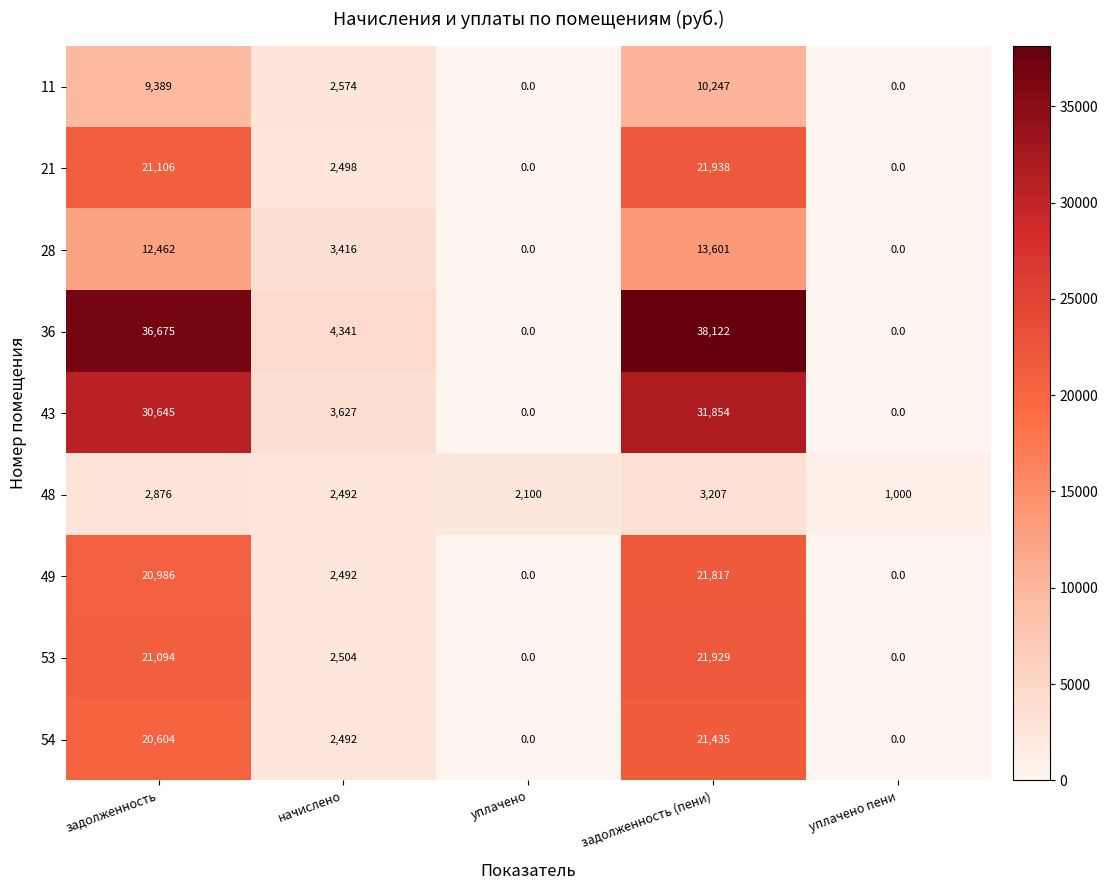

Which series changed the most between начислено and уплачено?

36